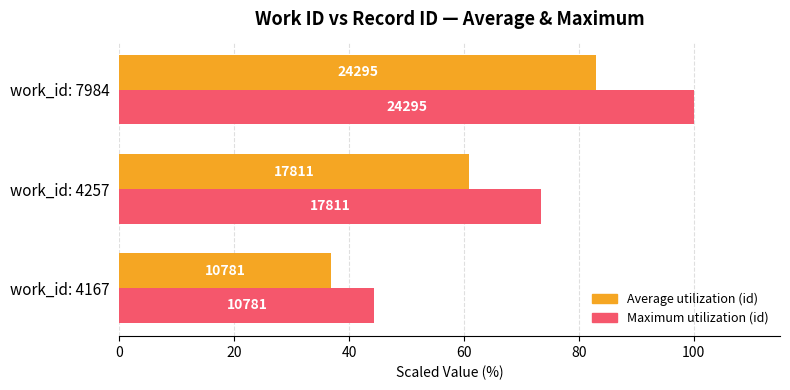

List the series in order of their peak value, lowest first.

Average utilization (id), Maximum utilization (id)